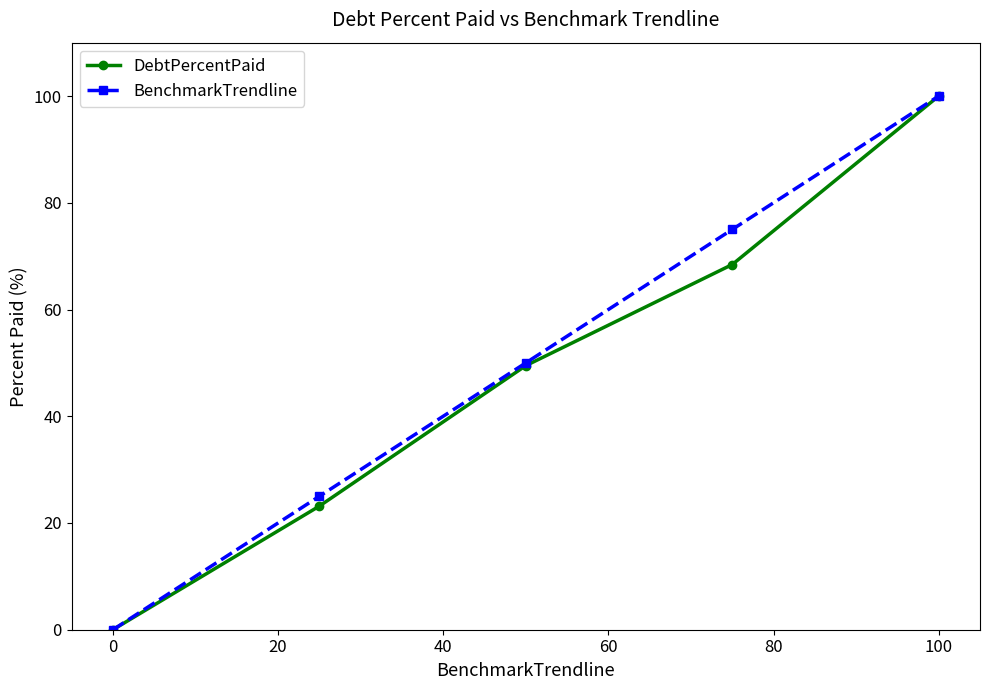

Reading left to right, list all the values displayed in this chart.

DebtPercentPaid: 0.0	23.2	49.5	68.4	100.0
BenchmarkTrendline: 0.0	25.0	50.0	75.0	100.0